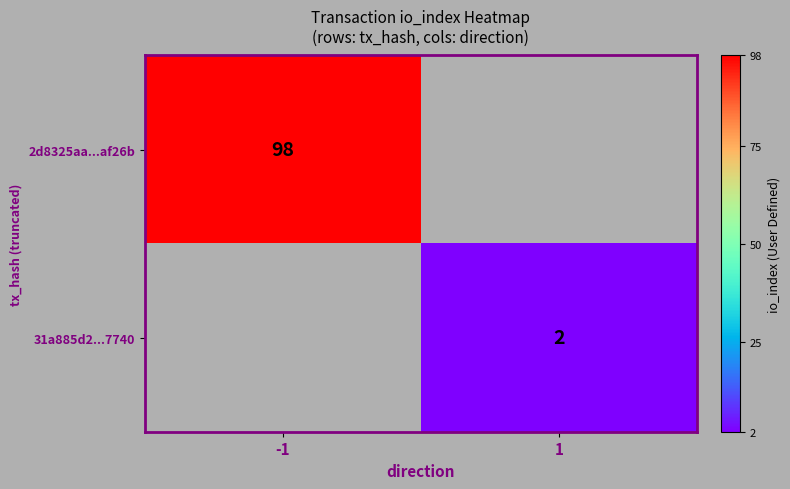

Is it true that 31a885d2...7740 equals 1.3 at 1?

False